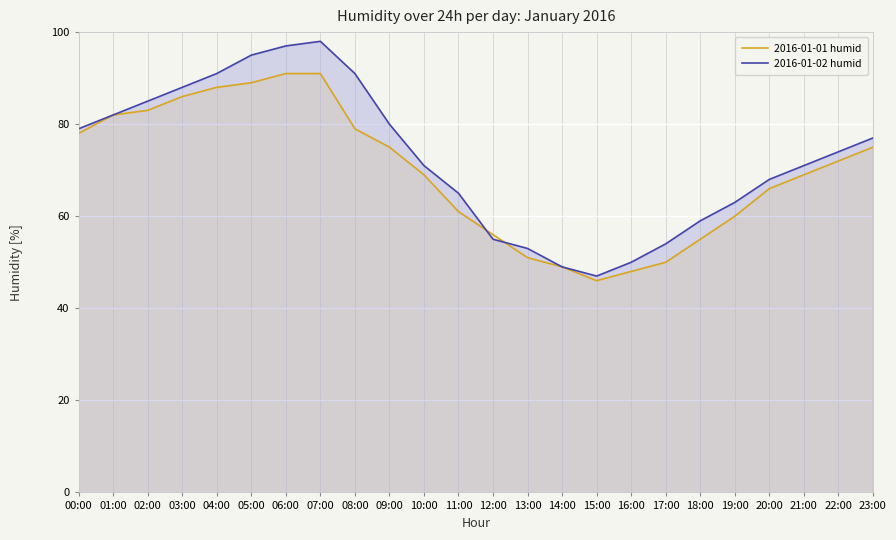

How many lines are shown in the chart?

2